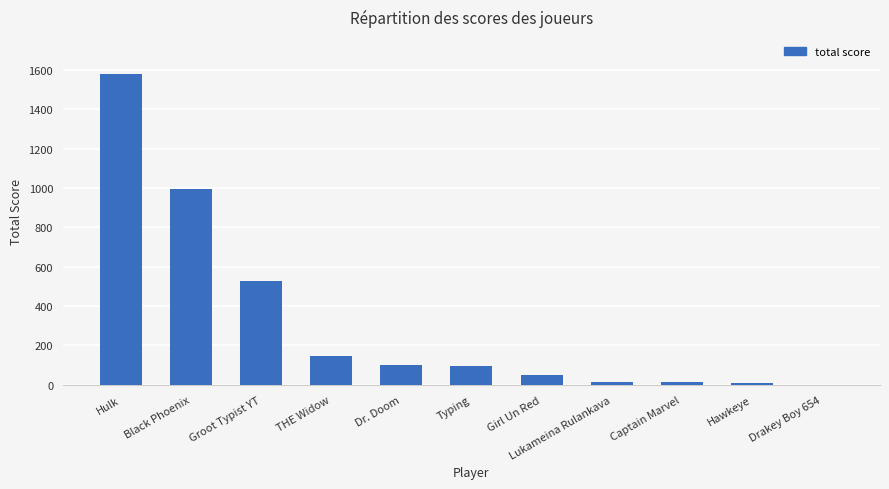

What is the maximum value shown in the chart?

1577